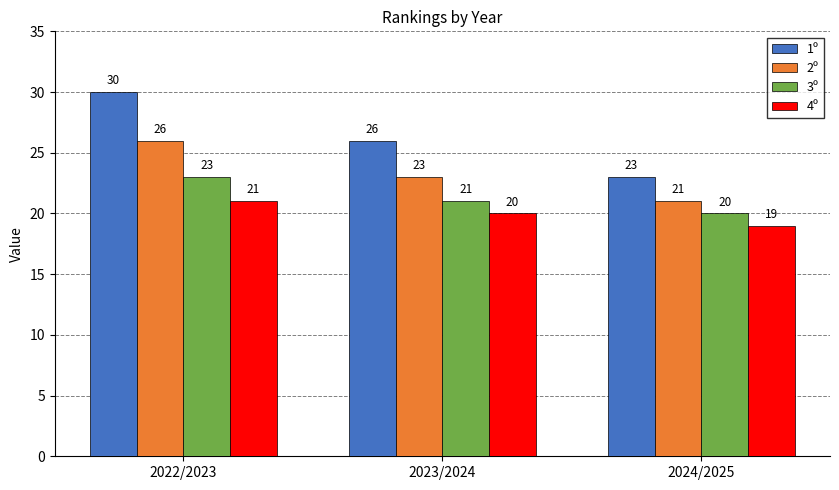

What is the value of the 1º bar at the 2nd from the left?

26